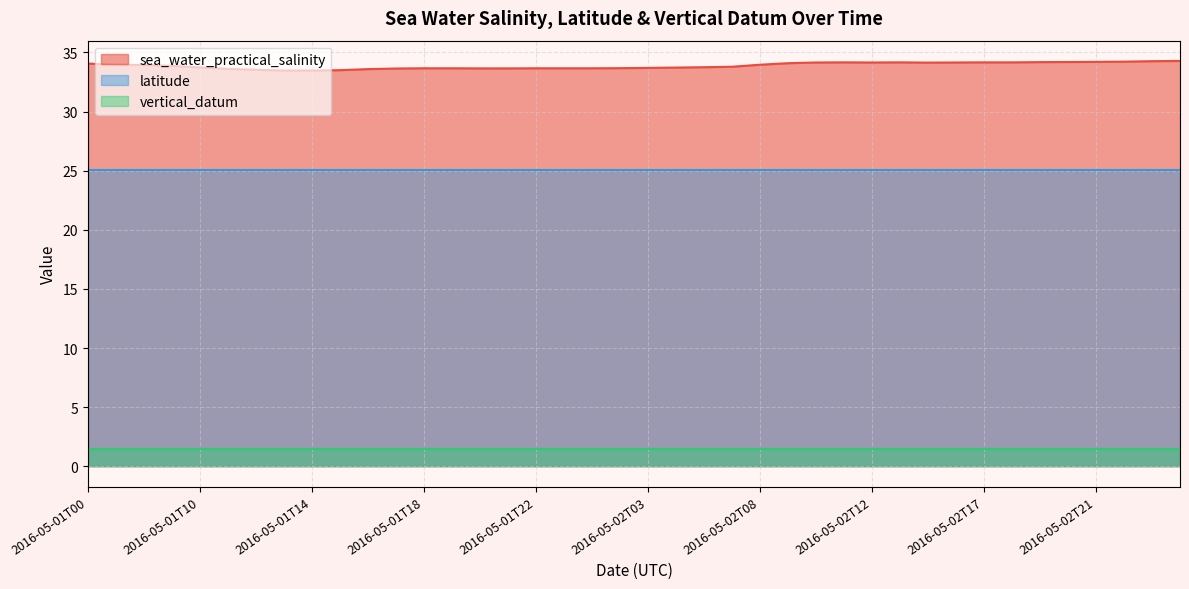

What is the lowest value of the vertical_datum series?

1.5